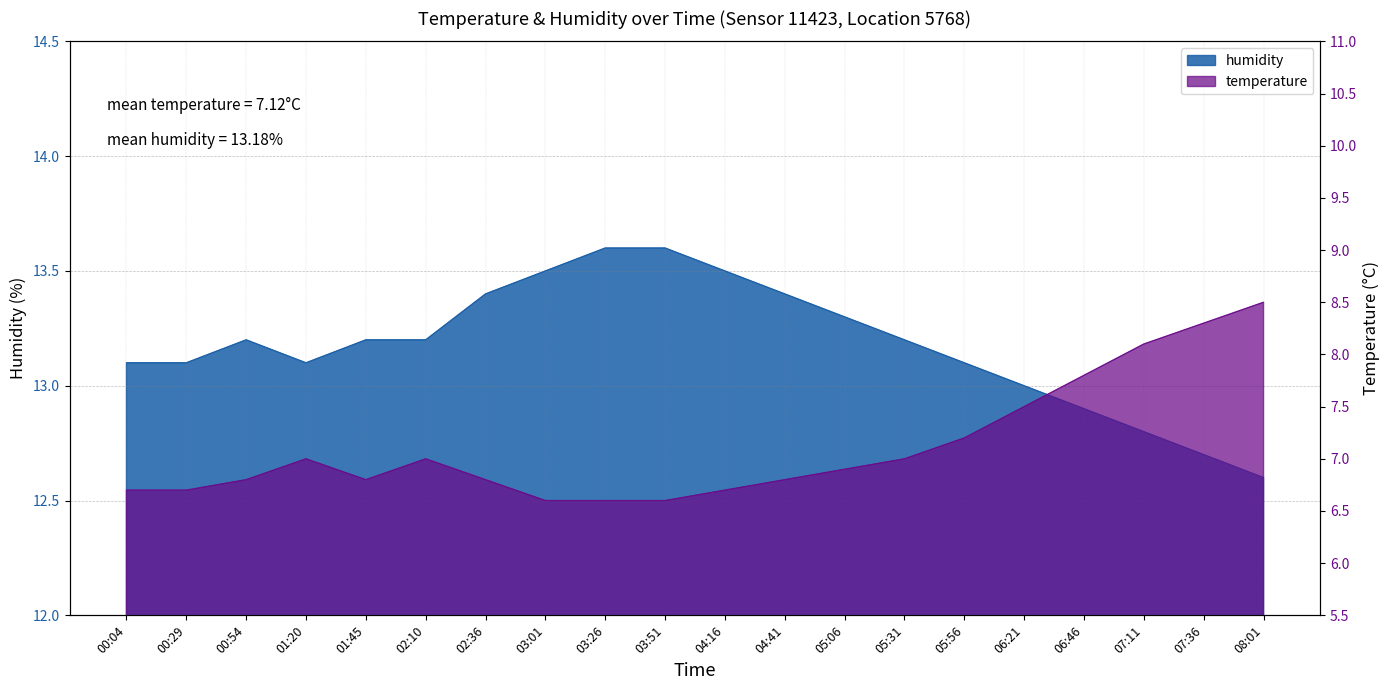

At which category does temperature reach its first local valley?

01:45